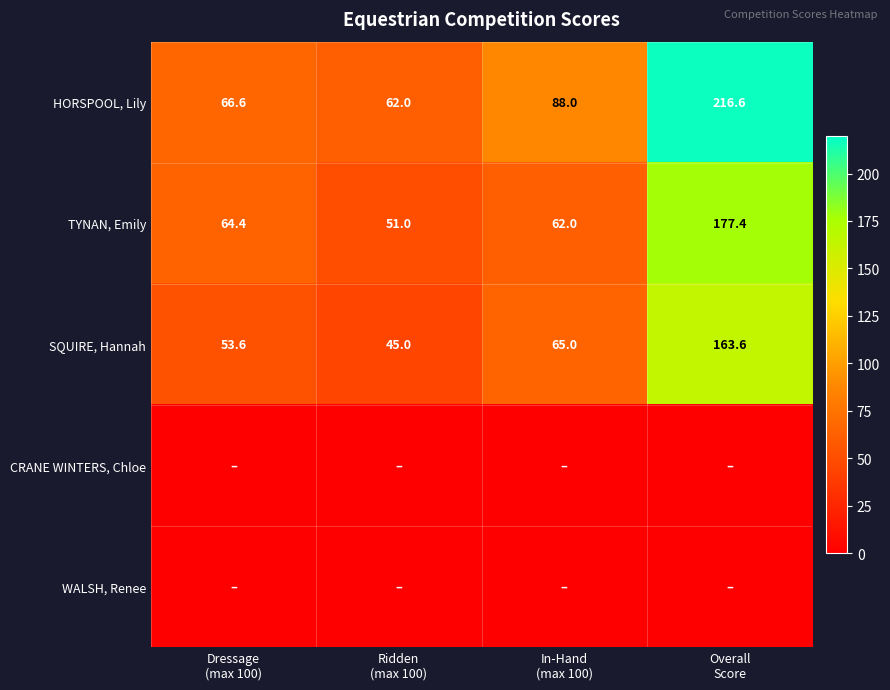

What is the difference between the maximum and minimum values in the HORSPOOL, Lily series?

154.6